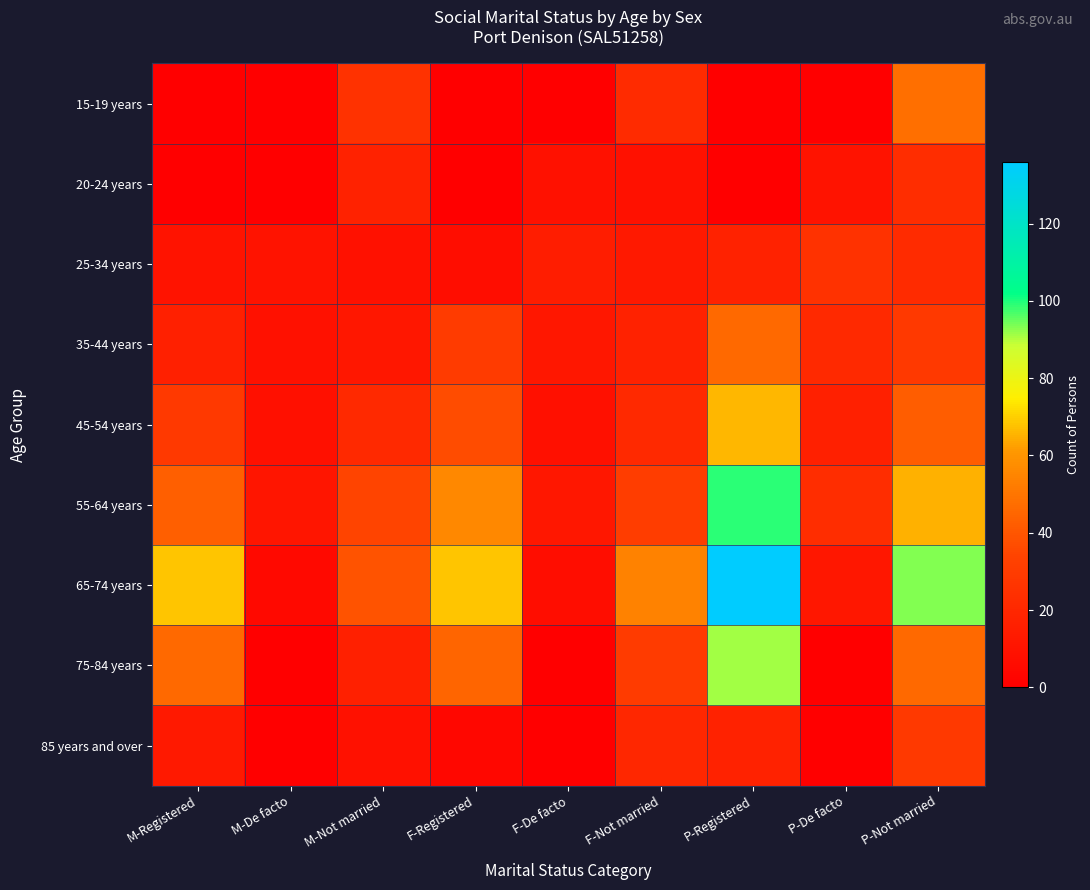

Reading right to left, transcribe all the data shown in this chart.

15-19 years: P-Not married=48	P-De facto=0	P-Registered=0	F-Not married=22	F-De facto=0	F-Registered=0	M-Not married=25	M-De facto=0	M-Registered=0
20-24 years: P-Not married=23	P-De facto=10	P-Registered=0	F-Not married=9	F-De facto=9	F-Registered=0	M-Not married=17	M-De facto=0	M-Registered=0
25-34 years: P-Not married=22	P-De facto=25	P-Registered=17	F-Not married=13	F-De facto=15	F-Registered=7	M-Not married=9	M-De facto=10	M-Registered=10
35-44 years: P-Not married=29	P-De facto=21	P-Registered=46	F-Not married=17	F-De facto=12	F-Registered=30	M-Not married=12	M-De facto=9	M-Registered=16
45-54 years: P-Not married=42	P-De facto=16	P-Registered=66	F-Not married=21	F-De facto=8	F-Registered=37	M-Not married=21	M-De facto=8	M-Registered=29
55-64 years: P-Not married=65	P-De facto=23	P-Registered=99	F-Not married=31	F-De facto=12	F-Registered=56	M-Not married=34	M-De facto=11	M-Registered=43
65-74 years: P-Not married=93	P-De facto=12	P-Registered=136	F-Not married=54	F-De facto=7	F-Registered=68	M-Not married=39	M-De facto=5	M-Registered=68
75-84 years: P-Not married=46	P-De facto=0	P-Registered=91	F-Not married=30	F-De facto=0	F-Registered=45	M-Not married=16	M-De facto=0	M-Registered=46
85 years and over: P-Not married=29	P-De facto=0	P-Registered=17	F-Not married=20	F-De facto=0	F-Registered=4	M-Not married=9	M-De facto=0	M-Registered=13